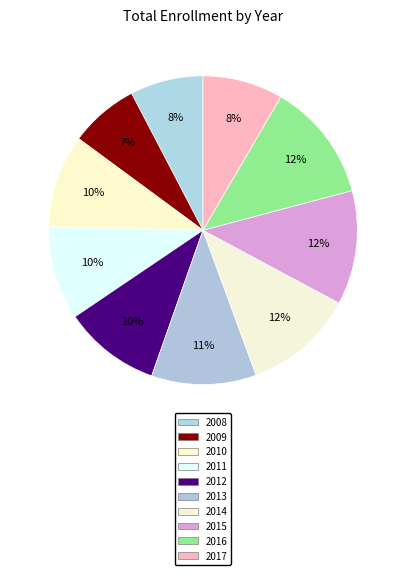

What percentage is the 2015 slice, to the nearest percent?

12%